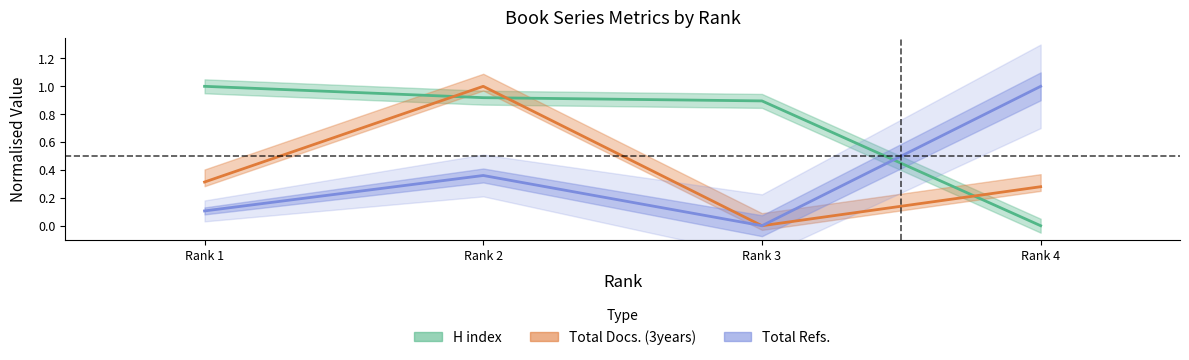

What is the difference between the maximum and second lowest values in the H index series?

0.1